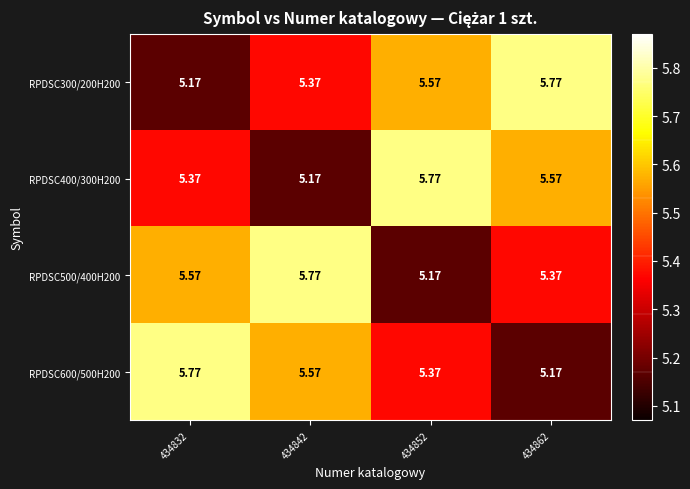

Is the value of RPDSC600/500H200 at 434842 greater than the value of RPDSC300/200H200 at 434832?

Yes